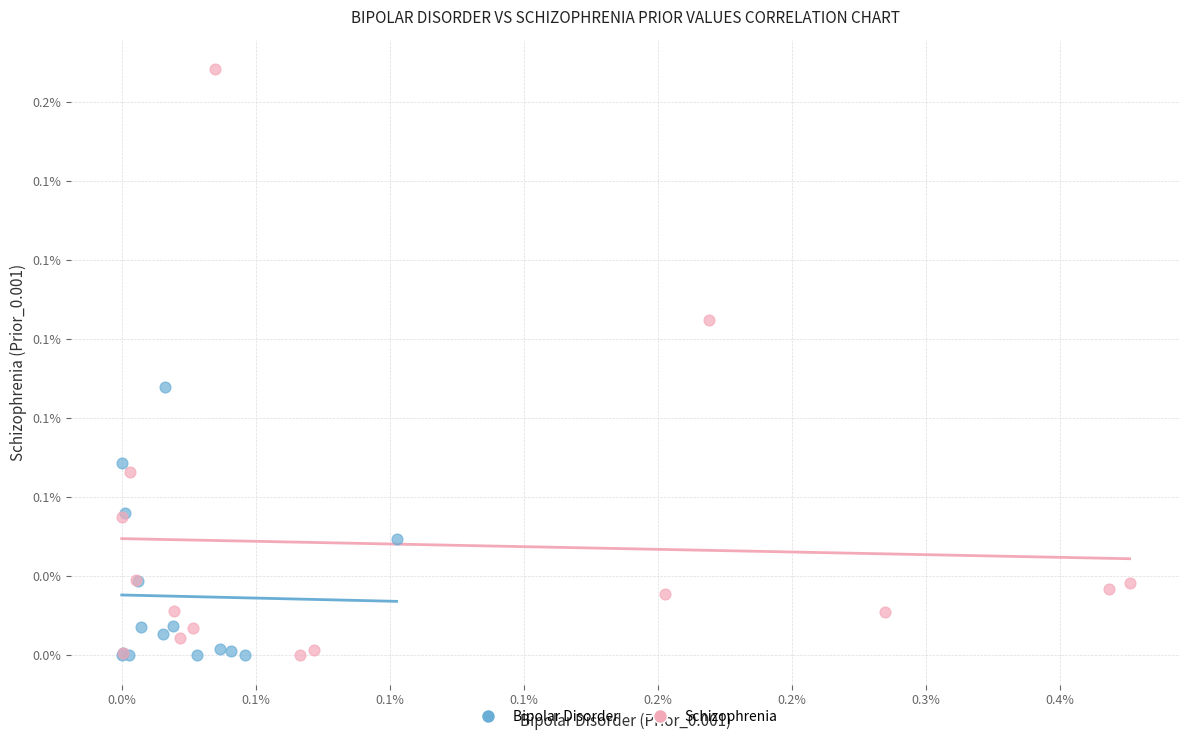

Which series has the largest Y range (max minus min)?

Schizophrenia